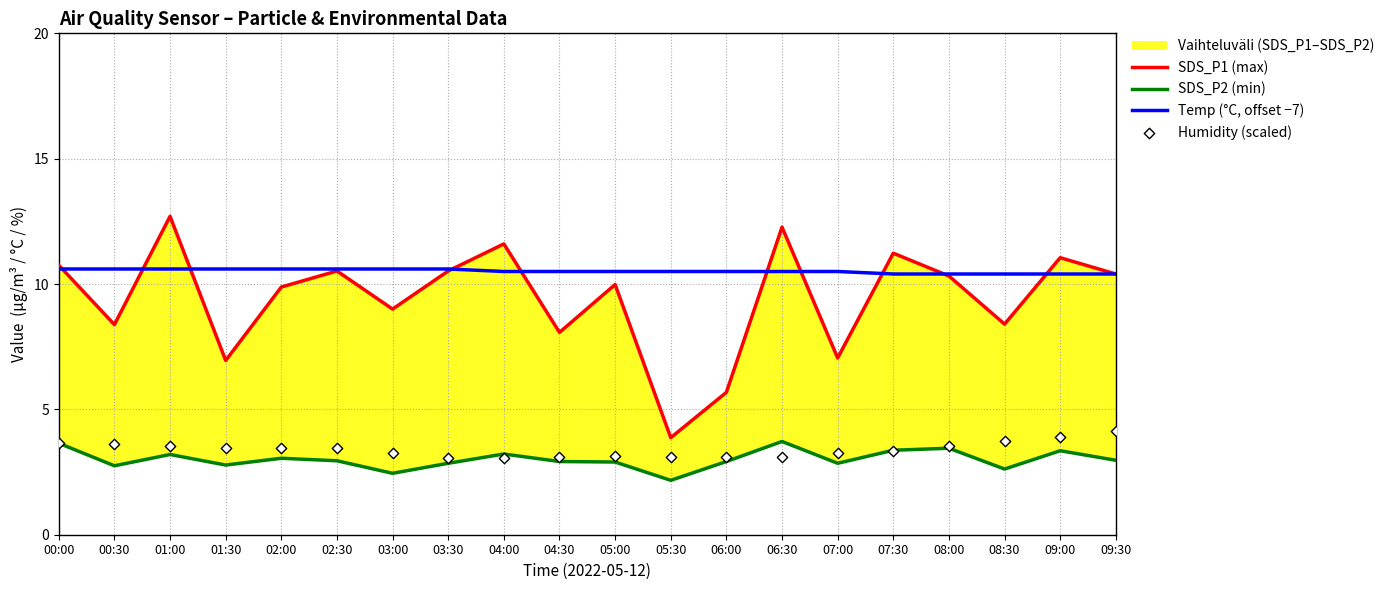

At which category is the sum across all series the highest?

01:00